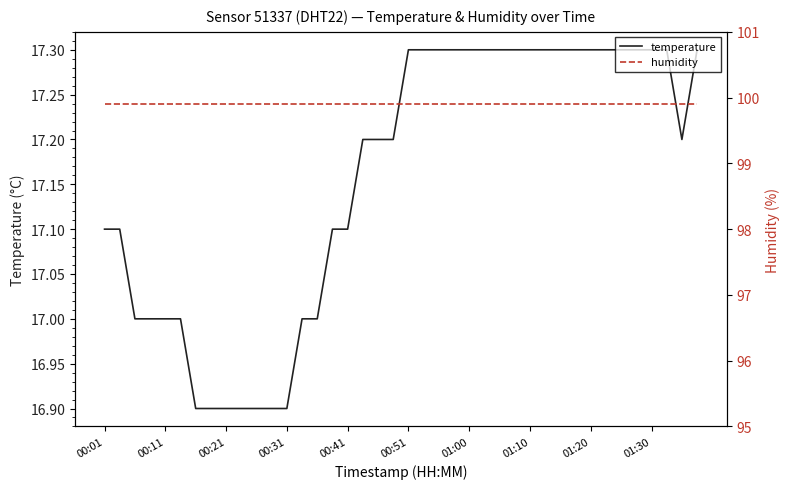

Is it true that temperature equals 26.1 at 00:51?

False